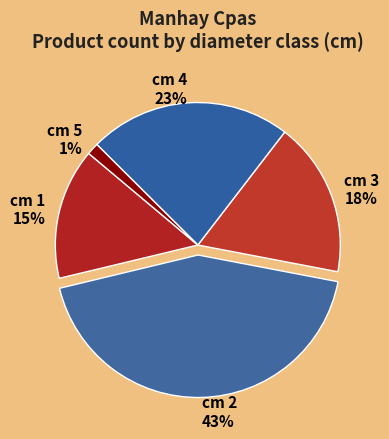

What percentage is the cm 1 slice, to the nearest percent?

15%